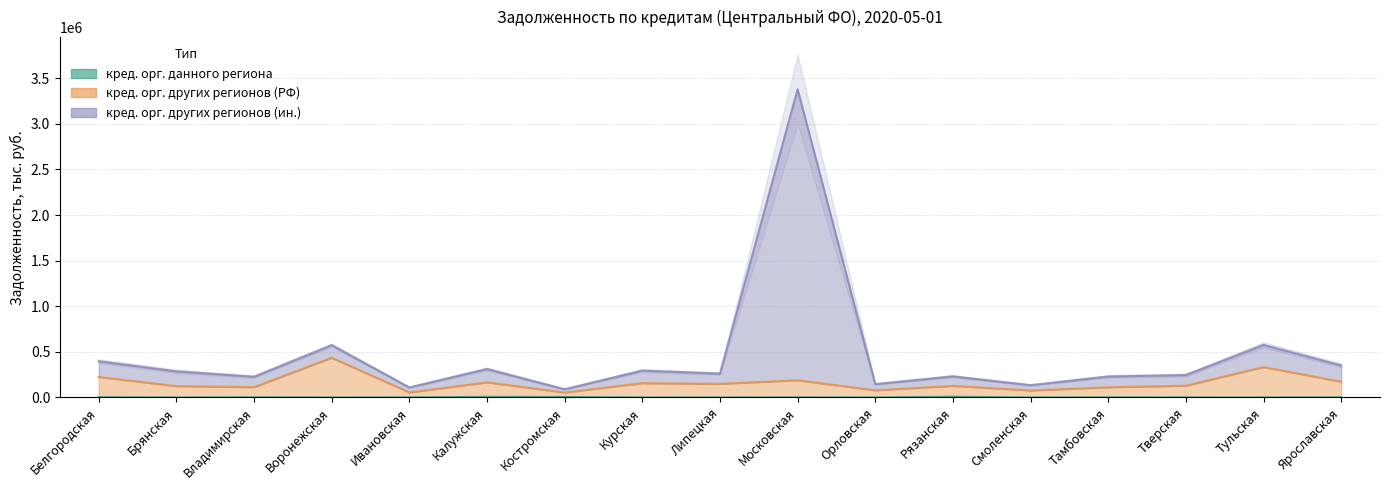

What are all the series names shown in the legend?

кред. орг. данного региона, кред. орг. других регионов (РФ), кред. орг. других регионов (ин.)